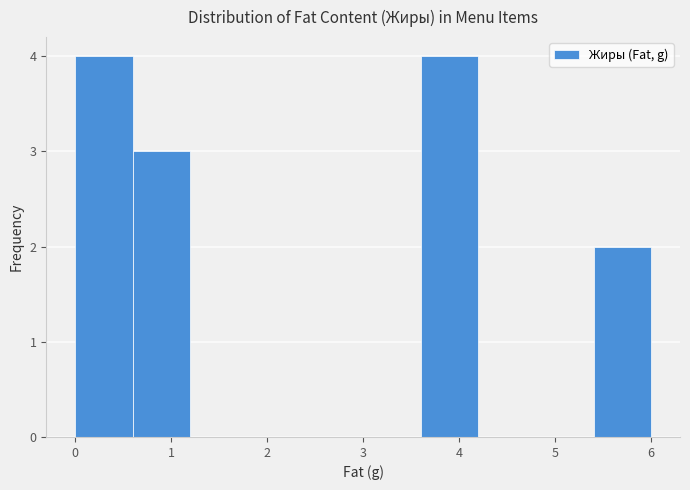

How tall is the bar that spans 0.6 to 1.2 on the x-axis? The values are not printed on the chart, so give them approximately, as read against the axis.

3